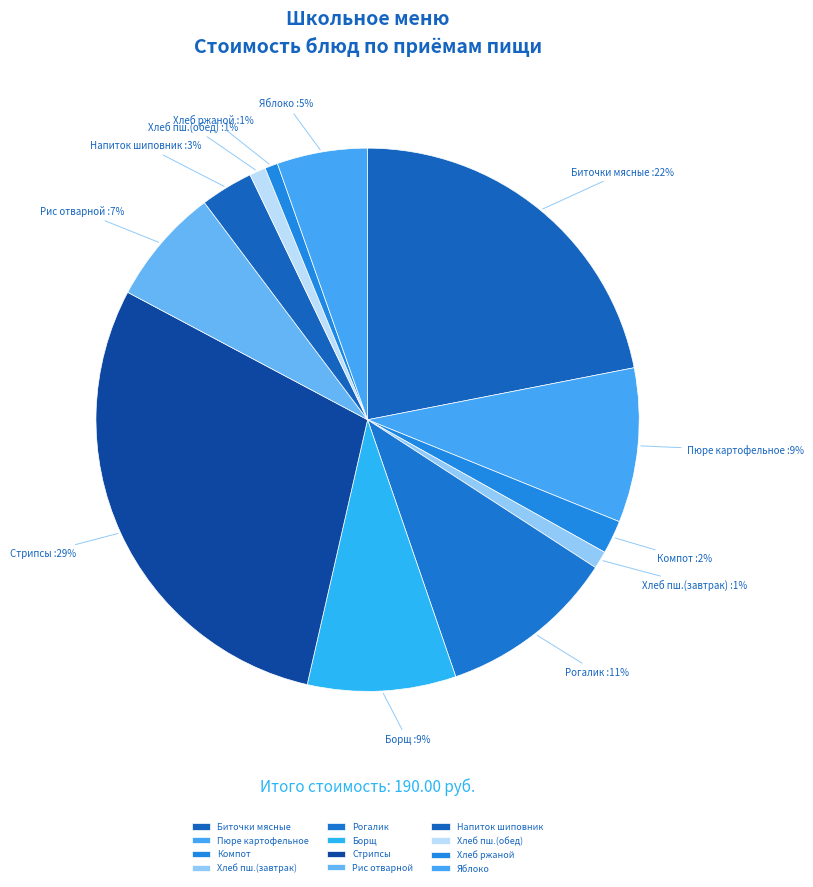

How many segments does this pie chart have?

12